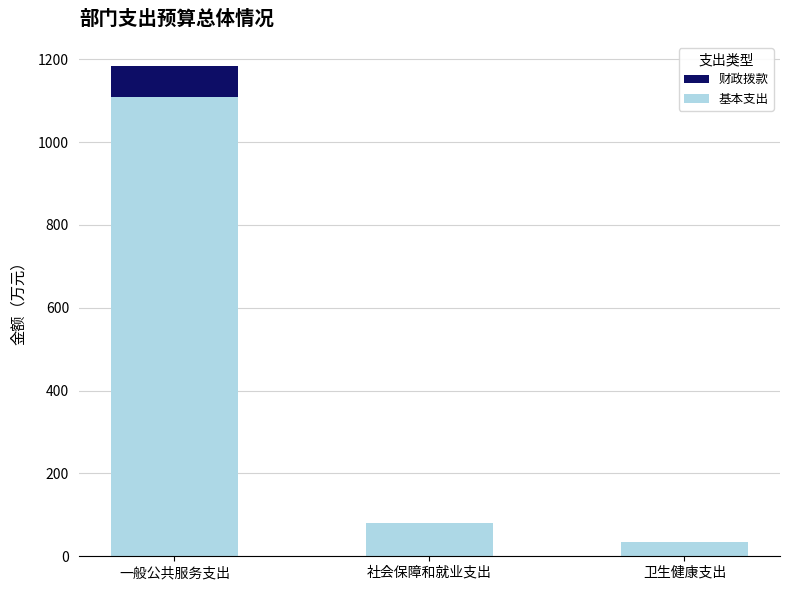

Read the 基本支出 value at 一般公共服务支出.

1107.7